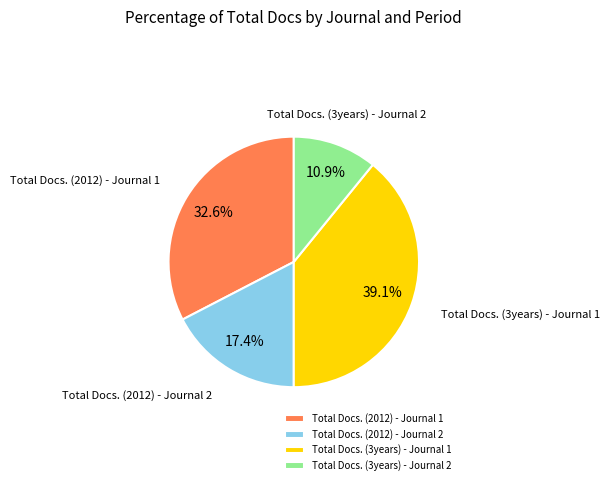

Does Total Docs. (2012) - Journal 1 represent more than half of the total?

No